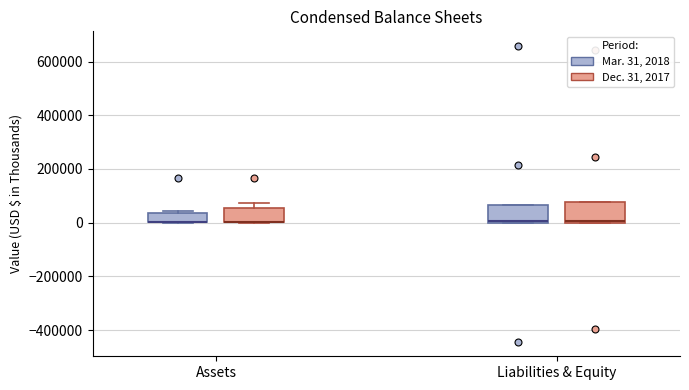

Where is the lower edge of the box for Assets (Mar. 31, 2018) on the y-axis? The values are not printed on the chart, so give them approximately, as read against the axis.

0